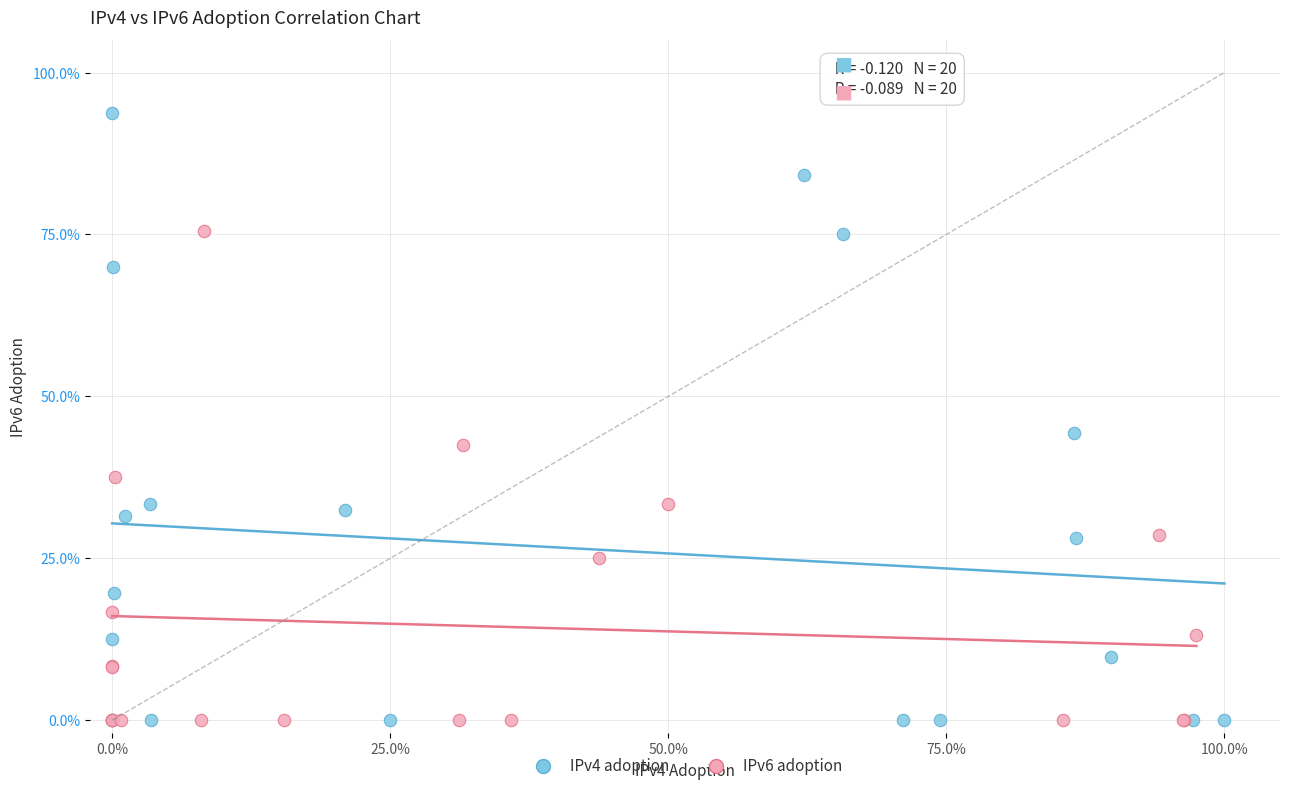

What are all the series names shown in the legend?

IPv4 adoption, IPv6 adoption